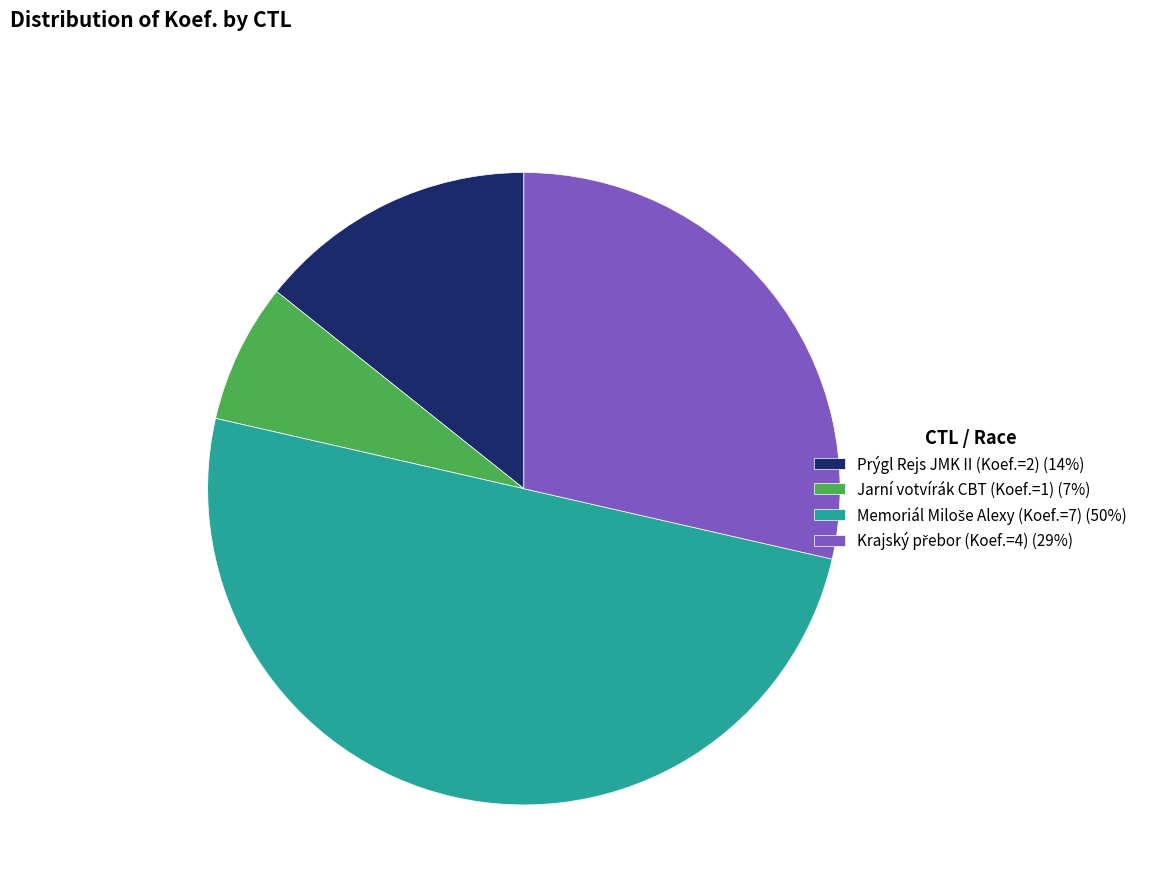

Which slice is the smallest?

Jarní votvírák CBT (Koef.=1) (7%)